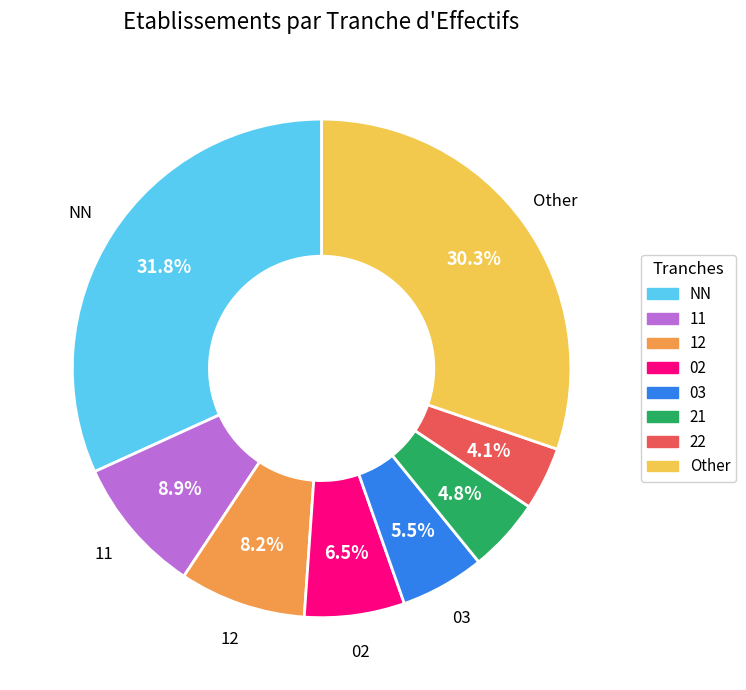

The 11 slice represents 9% of the pie. True or false?

True